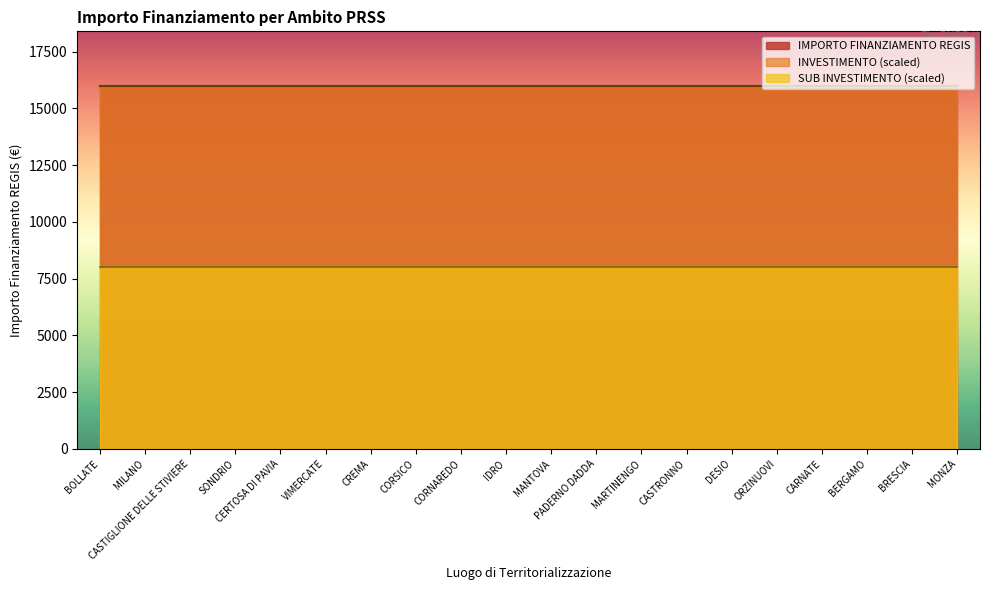

Which series changed the most between CASTIGLIONE DELLE STIVIERE and MONZA?

IMPORTO FINANZIAMENTO REGIS